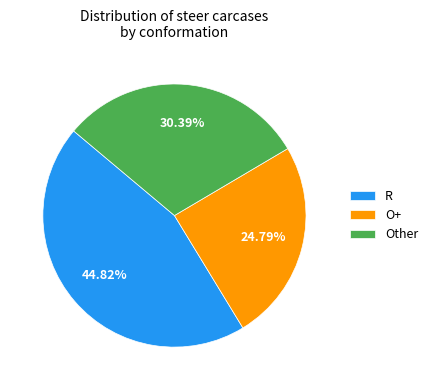

Count the number of slices in the pie.

3